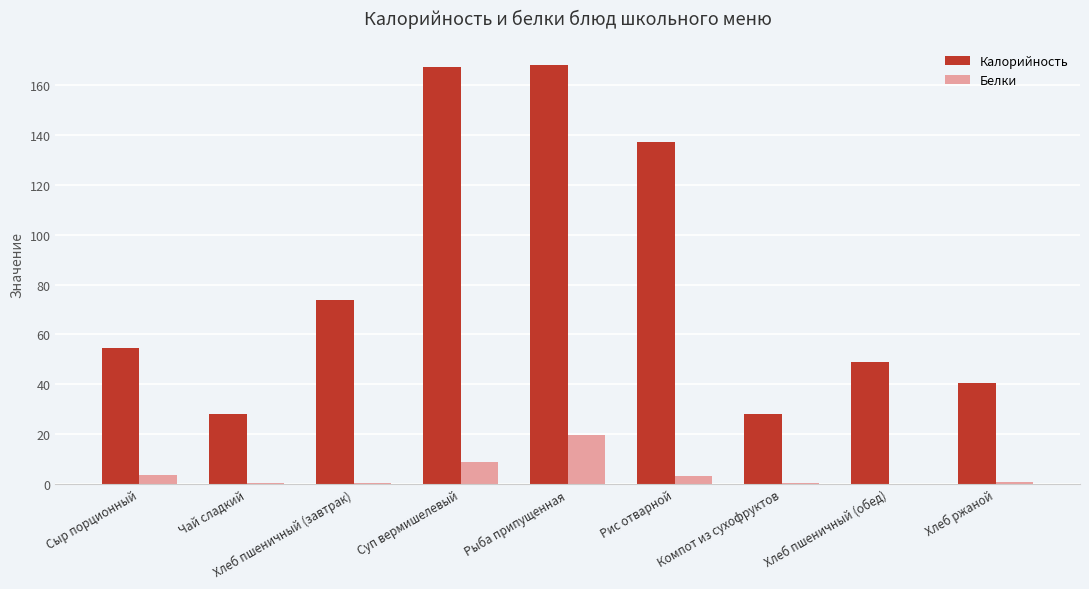

Is it true that Калорийность equals 168.2 at Рыба припущенная?

True